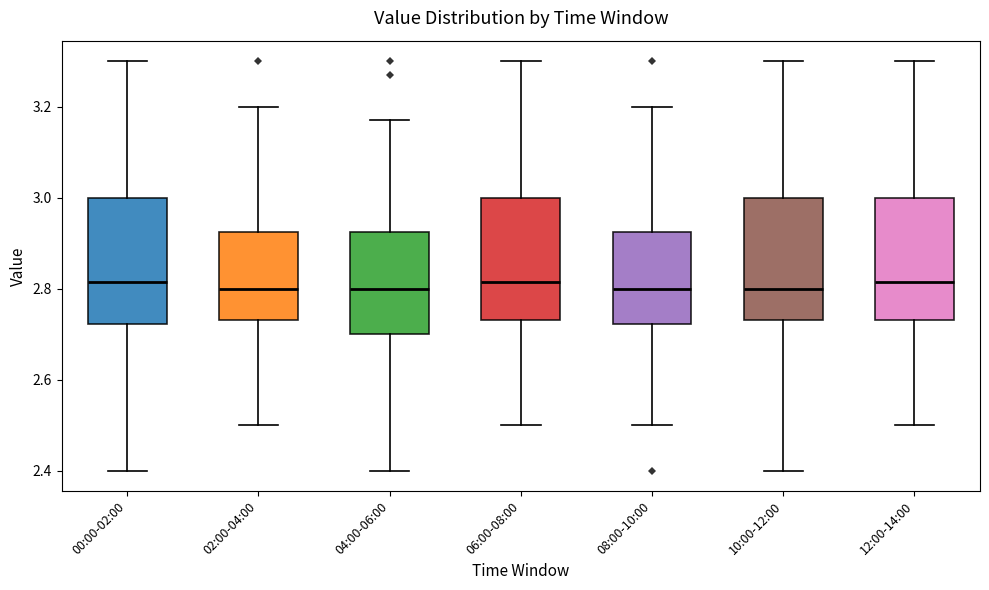

Reading left to right, read every box against the y-axis: the position of its median line, the range the box covers, and the ends of its whiskers. The values are not printed on the chart, so give them approximately, as read against the axis.

00:00-02:00: median 2.82, box 2.72 to 3.00, whiskers 2.40 to 3.30
02:00-04:00: median 2.80, box 2.74 to 2.92, whiskers 2.50 to 3.20
04:00-06:00: median 2.80, box 2.70 to 2.92, whiskers 2.40 to 3.18
06:00-08:00: median 2.82, box 2.74 to 3.00, whiskers 2.50 to 3.30
08:00-10:00: median 2.80, box 2.72 to 2.92, whiskers 2.50 to 3.20
10:00-12:00: median 2.80, box 2.74 to 3.00, whiskers 2.40 to 3.30
12:00-14:00: median 2.82, box 2.74 to 3.00, whiskers 2.50 to 3.30